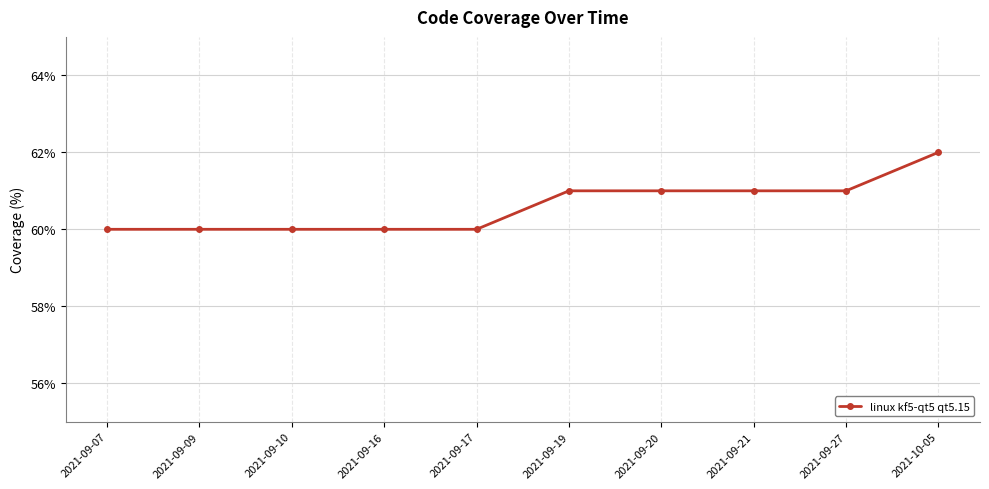

What is the sum of the values at 2021-09-16 and 2021-10-05?

122